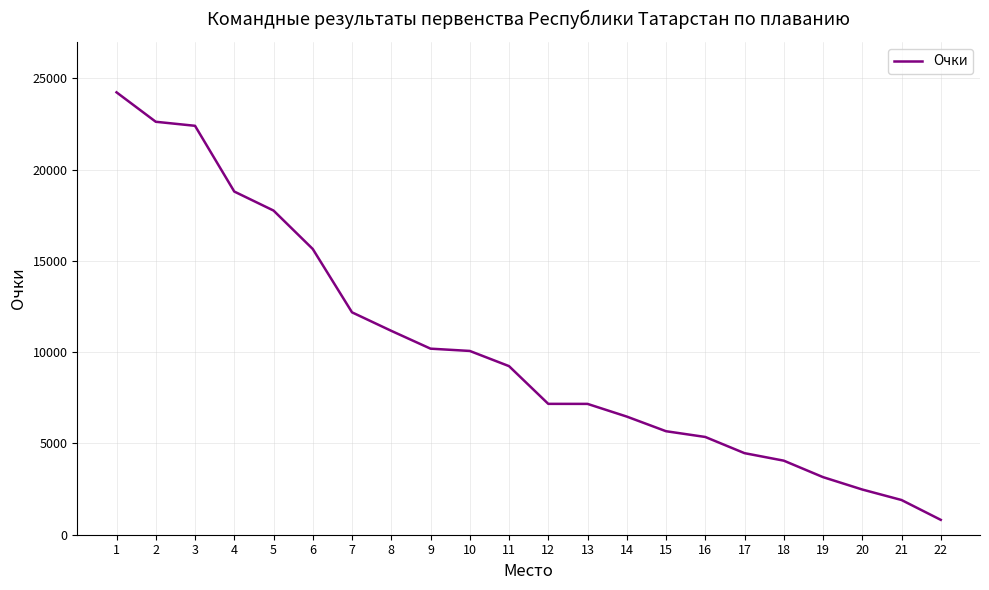

What is the smallest value displayed?

815